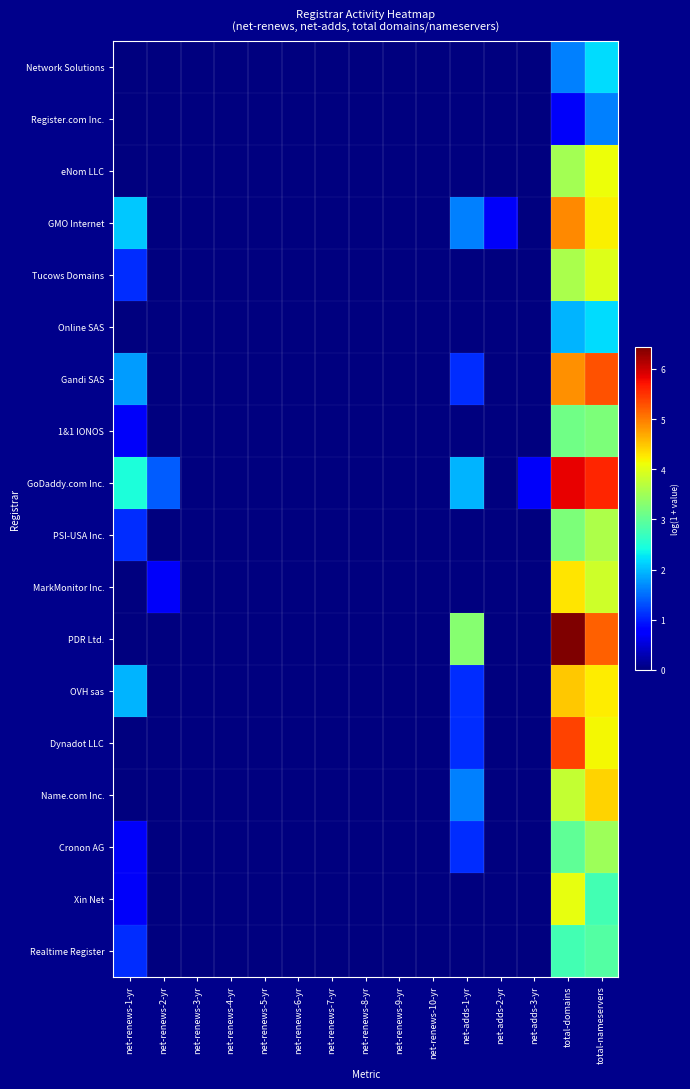

Reading right to left, what are all the values shown in this chart?

Network Solutions: total-nameservers=2.2	total-domains=1.6	net-adds-3-yr=0.0	net-adds-2-yr=0.0	net-adds-1-yr=0.0	net-renews-10-yr=0.0	net-renews-9-yr=0.0	net-renews-8-yr=0.0	net-renews-7-yr=0.0	net-renews-6-yr=0.0	net-renews-5-yr=0.0	net-renews-4-yr=0.0	net-renews-3-yr=0.0	net-renews-2-yr=0.0	net-renews-1-yr=0.0
Register.com Inc.: total-nameservers=1.6	total-domains=0.7	net-adds-3-yr=0.0	net-adds-2-yr=0.0	net-adds-1-yr=0.0	net-renews-10-yr=0.0	net-renews-9-yr=0.0	net-renews-8-yr=0.0	net-renews-7-yr=0.0	net-renews-6-yr=0.0	net-renews-5-yr=0.0	net-renews-4-yr=0.0	net-renews-3-yr=0.0	net-renews-2-yr=0.0	net-renews-1-yr=0.0
eNom LLC: total-nameservers=4.1	total-domains=3.5	net-adds-3-yr=0.0	net-adds-2-yr=0.0	net-adds-1-yr=0.0	net-renews-10-yr=0.0	net-renews-9-yr=0.0	net-renews-8-yr=0.0	net-renews-7-yr=0.0	net-renews-6-yr=0.0	net-renews-5-yr=0.0	net-renews-4-yr=0.0	net-renews-3-yr=0.0	net-renews-2-yr=0.0	net-renews-1-yr=0.0
GMO Internet: total-nameservers=4.2	total-domains=4.9	net-adds-3-yr=0.0	net-adds-2-yr=0.7	net-adds-1-yr=1.6	net-renews-10-yr=0.0	net-renews-9-yr=0.0	net-renews-8-yr=0.0	net-renews-7-yr=0.0	net-renews-6-yr=0.0	net-renews-5-yr=0.0	net-renews-4-yr=0.0	net-renews-3-yr=0.0	net-renews-2-yr=0.0	net-renews-1-yr=2.1
Tucows Domains: total-nameservers=4.0	total-domains=3.6	net-adds-3-yr=0.0	net-adds-2-yr=0.0	net-adds-1-yr=0.0	net-renews-10-yr=0.0	net-renews-9-yr=0.0	net-renews-8-yr=0.0	net-renews-7-yr=0.0	net-renews-6-yr=0.0	net-renews-5-yr=0.0	net-renews-4-yr=0.0	net-renews-3-yr=0.0	net-renews-2-yr=0.0	net-renews-1-yr=1.1
Online SAS: total-nameservers=2.2	total-domains=1.9	net-adds-3-yr=0.0	net-adds-2-yr=0.0	net-adds-1-yr=0.0	net-renews-10-yr=0.0	net-renews-9-yr=0.0	net-renews-8-yr=0.0	net-renews-7-yr=0.0	net-renews-6-yr=0.0	net-renews-5-yr=0.0	net-renews-4-yr=0.0	net-renews-3-yr=0.0	net-renews-2-yr=0.0	net-renews-1-yr=0.0
Gandi SAS: total-nameservers=5.3	total-domains=4.9	net-adds-3-yr=0.0	net-adds-2-yr=0.0	net-adds-1-yr=1.1	net-renews-10-yr=0.0	net-renews-9-yr=0.0	net-renews-8-yr=0.0	net-renews-7-yr=0.0	net-renews-6-yr=0.0	net-renews-5-yr=0.0	net-renews-4-yr=0.0	net-renews-3-yr=0.0	net-renews-2-yr=0.0	net-renews-1-yr=1.8
1&1 IONOS: total-nameservers=3.2	total-domains=3.1	net-adds-3-yr=0.0	net-adds-2-yr=0.0	net-adds-1-yr=0.0	net-renews-10-yr=0.0	net-renews-9-yr=0.0	net-renews-8-yr=0.0	net-renews-7-yr=0.0	net-renews-6-yr=0.0	net-renews-5-yr=0.0	net-renews-4-yr=0.0	net-renews-3-yr=0.0	net-renews-2-yr=0.0	net-renews-1-yr=0.7
GoDaddy.com Inc.: total-nameservers=5.6	total-domains=5.8	net-adds-3-yr=0.7	net-adds-2-yr=0.0	net-adds-1-yr=1.9	net-renews-10-yr=0.0	net-renews-9-yr=0.0	net-renews-8-yr=0.0	net-renews-7-yr=0.0	net-renews-6-yr=0.0	net-renews-5-yr=0.0	net-renews-4-yr=0.0	net-renews-3-yr=0.0	net-renews-2-yr=1.4	net-renews-1-yr=2.5
PSI-USA Inc.: total-nameservers=3.6	total-domains=3.2	net-adds-3-yr=0.0	net-adds-2-yr=0.0	net-adds-1-yr=0.0	net-renews-10-yr=0.0	net-renews-9-yr=0.0	net-renews-8-yr=0.0	net-renews-7-yr=0.0	net-renews-6-yr=0.0	net-renews-5-yr=0.0	net-renews-4-yr=0.0	net-renews-3-yr=0.0	net-renews-2-yr=0.0	net-renews-1-yr=1.1
MarkMonitor Inc.: total-nameservers=3.9	total-domains=4.3	net-adds-3-yr=0.0	net-adds-2-yr=0.0	net-adds-1-yr=0.0	net-renews-10-yr=0.0	net-renews-9-yr=0.0	net-renews-8-yr=0.0	net-renews-7-yr=0.0	net-renews-6-yr=0.0	net-renews-5-yr=0.0	net-renews-4-yr=0.0	net-renews-3-yr=0.0	net-renews-2-yr=0.7	net-renews-1-yr=0.0
PDR Ltd.: total-nameservers=5.2	total-domains=6.4	net-adds-3-yr=0.0	net-adds-2-yr=0.0	net-adds-1-yr=3.3	net-renews-10-yr=0.0	net-renews-9-yr=0.0	net-renews-8-yr=0.0	net-renews-7-yr=0.0	net-renews-6-yr=0.0	net-renews-5-yr=0.0	net-renews-4-yr=0.0	net-renews-3-yr=0.0	net-renews-2-yr=0.0	net-renews-1-yr=0.0
OVH sas: total-nameservers=4.2	total-domains=4.5	net-adds-3-yr=0.0	net-adds-2-yr=0.0	net-adds-1-yr=1.1	net-renews-10-yr=0.0	net-renews-9-yr=0.0	net-renews-8-yr=0.0	net-renews-7-yr=0.0	net-renews-6-yr=0.0	net-renews-5-yr=0.0	net-renews-4-yr=0.0	net-renews-3-yr=0.0	net-renews-2-yr=0.0	net-renews-1-yr=1.9
Dynadot LLC: total-nameservers=4.2	total-domains=5.4	net-adds-3-yr=0.0	net-adds-2-yr=0.0	net-adds-1-yr=1.1	net-renews-10-yr=0.0	net-renews-9-yr=0.0	net-renews-8-yr=0.0	net-renews-7-yr=0.0	net-renews-6-yr=0.0	net-renews-5-yr=0.0	net-renews-4-yr=0.0	net-renews-3-yr=0.0	net-renews-2-yr=0.0	net-renews-1-yr=0.0
Name.com Inc.: total-nameservers=4.4	total-domains=3.8	net-adds-3-yr=0.0	net-adds-2-yr=0.0	net-adds-1-yr=1.6	net-renews-10-yr=0.0	net-renews-9-yr=0.0	net-renews-8-yr=0.0	net-renews-7-yr=0.0	net-renews-6-yr=0.0	net-renews-5-yr=0.0	net-renews-4-yr=0.0	net-renews-3-yr=0.0	net-renews-2-yr=0.0	net-renews-1-yr=0.0
Cronon AG: total-nameservers=3.5	total-domains=3.0	net-adds-3-yr=0.0	net-adds-2-yr=0.0	net-adds-1-yr=1.1	net-renews-10-yr=0.0	net-renews-9-yr=0.0	net-renews-8-yr=0.0	net-renews-7-yr=0.0	net-renews-6-yr=0.0	net-renews-5-yr=0.0	net-renews-4-yr=0.0	net-renews-3-yr=0.0	net-renews-2-yr=0.0	net-renews-1-yr=0.7
Xin Net: total-nameservers=2.8	total-domains=4.1	net-adds-3-yr=0.0	net-adds-2-yr=0.0	net-adds-1-yr=0.0	net-renews-10-yr=0.0	net-renews-9-yr=0.0	net-renews-8-yr=0.0	net-renews-7-yr=0.0	net-renews-6-yr=0.0	net-renews-5-yr=0.0	net-renews-4-yr=0.0	net-renews-3-yr=0.0	net-renews-2-yr=0.0	net-renews-1-yr=0.7
Realtime Register: total-nameservers=2.9	total-domains=2.8	net-adds-3-yr=0.0	net-adds-2-yr=0.0	net-adds-1-yr=0.0	net-renews-10-yr=0.0	net-renews-9-yr=0.0	net-renews-8-yr=0.0	net-renews-7-yr=0.0	net-renews-6-yr=0.0	net-renews-5-yr=0.0	net-renews-4-yr=0.0	net-renews-3-yr=0.0	net-renews-2-yr=0.0	net-renews-1-yr=1.1